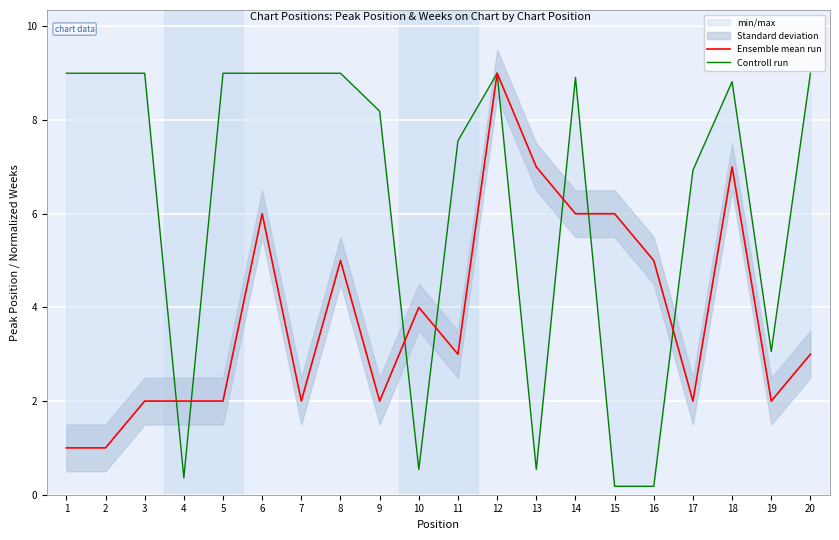

How many distinct data groups are displayed?

2